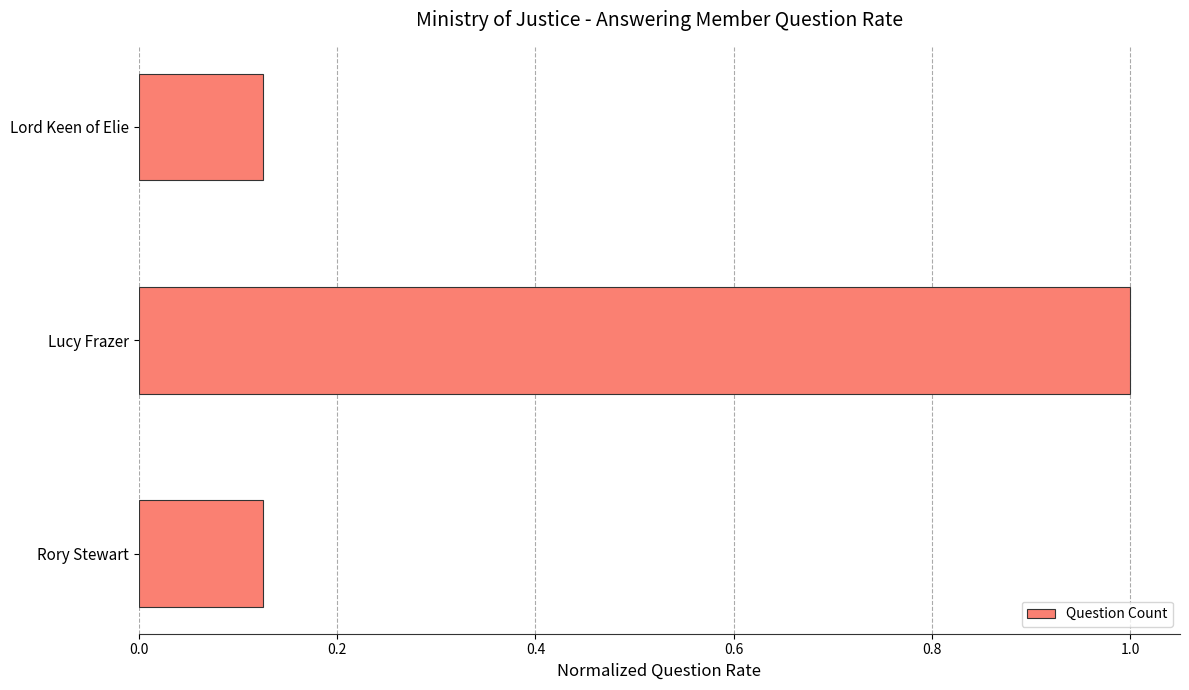

How many bars are there in total?

3